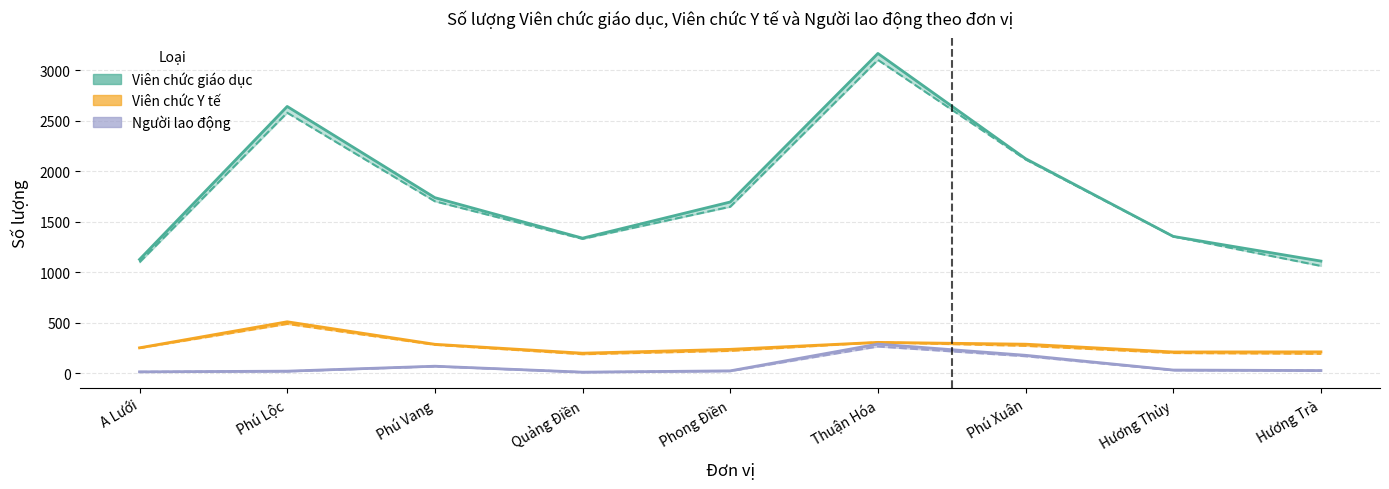

What is the label of the 2nd point from the left?

Phú Lộc